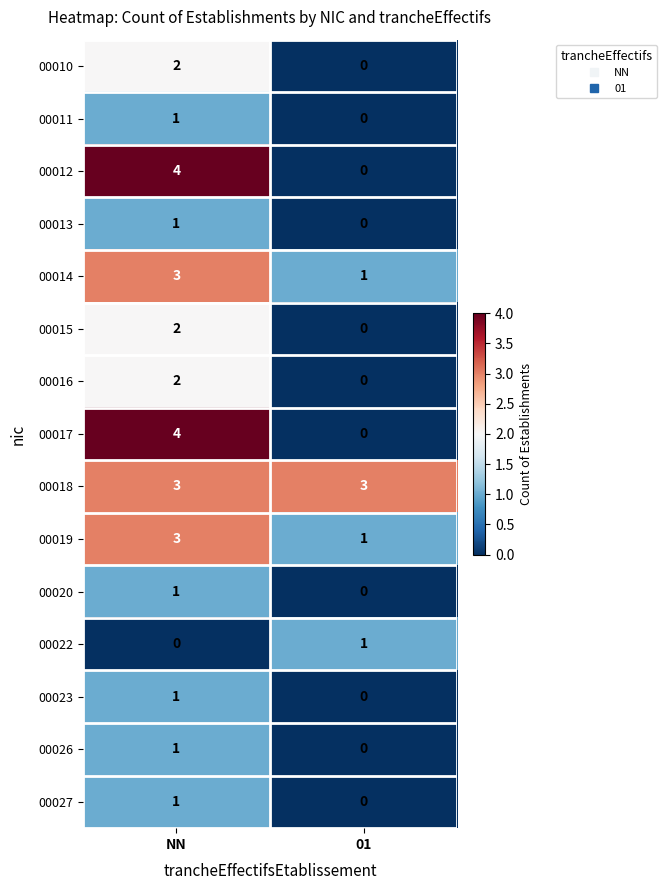

How many data points does each series have?

2